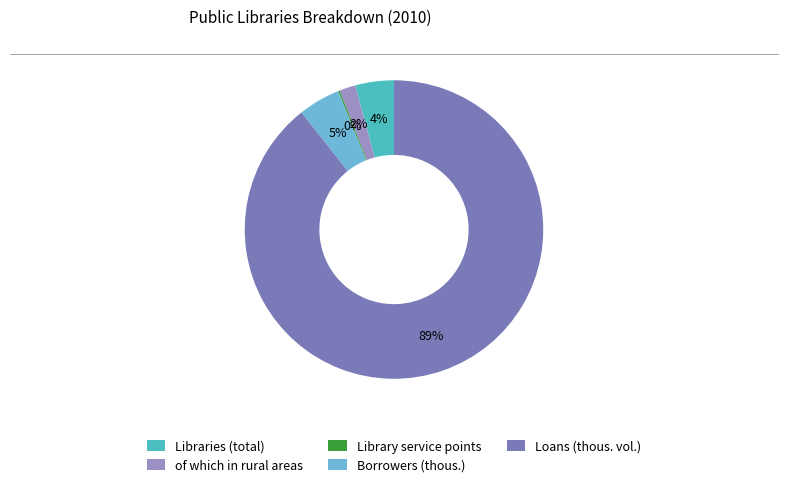

To the nearest percent, what is the difference between the Libraries (total) and Loans (thous. vol.) slice percentages?

85%